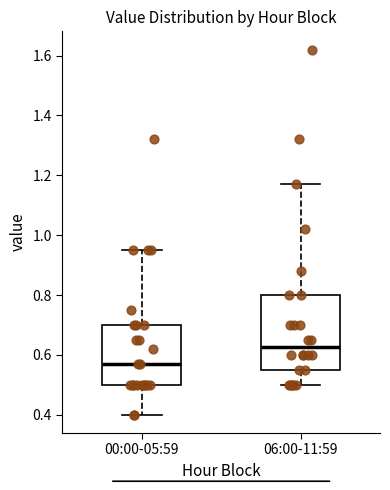

Where is the lower edge of the box for 00:00-05:59 on the y-axis? The values are not printed on the chart, so give them approximately, as read against the axis.

0.50